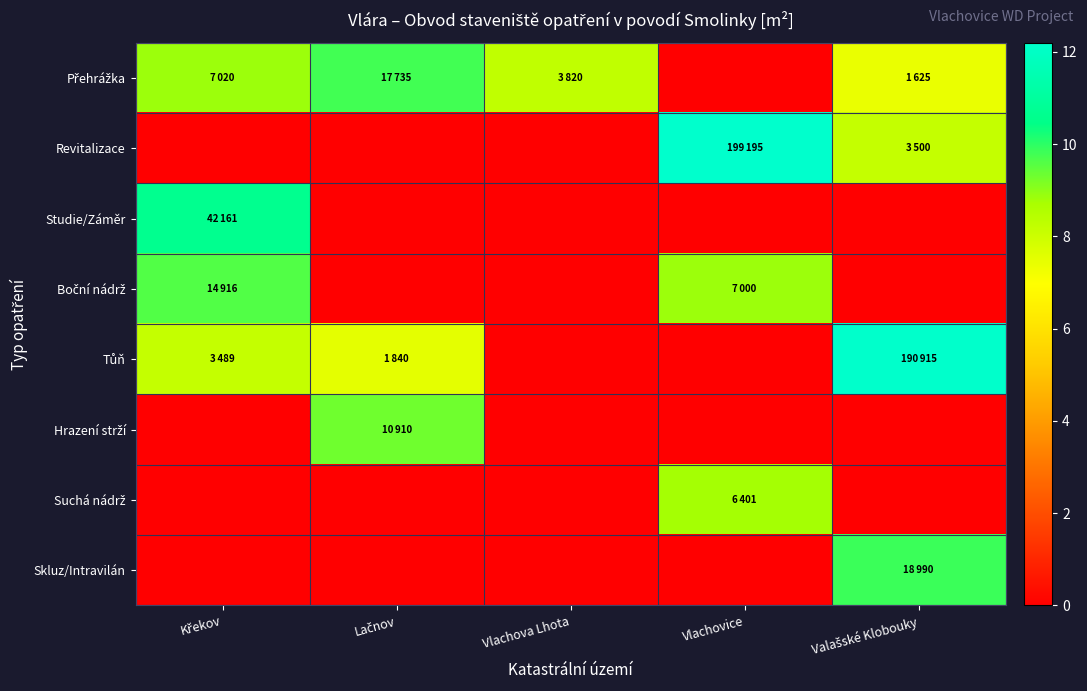

Which has a higher value, Valašské Klobouky or Vlachova Lhota?

Vlachova Lhota